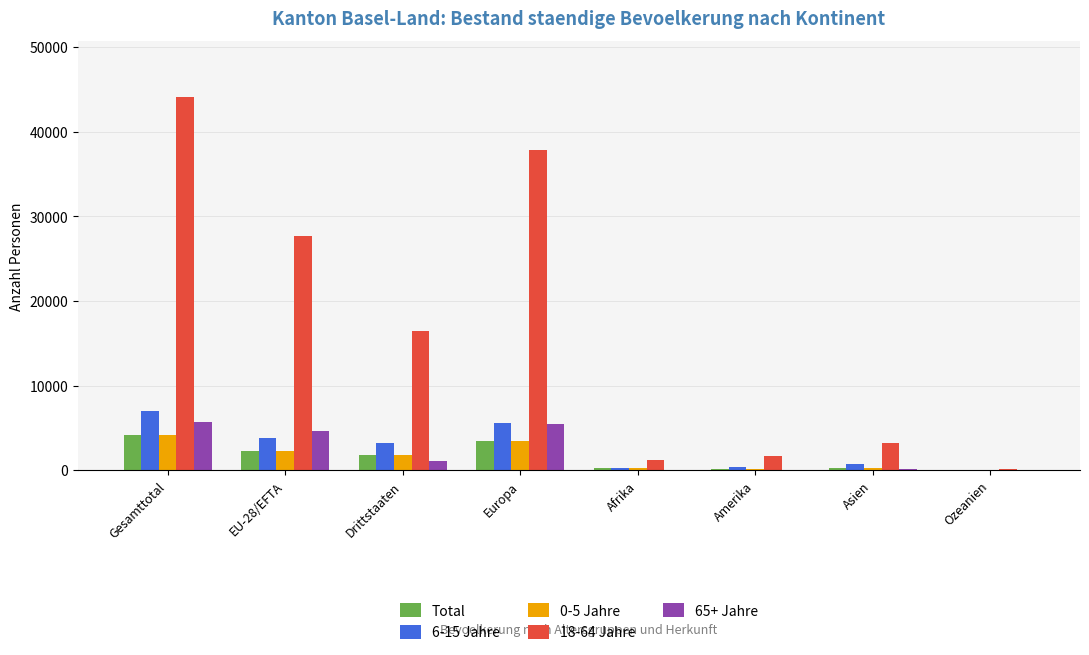

The 0-5 Jahre series shows 1816 at Drittstaaten. True or false?

True